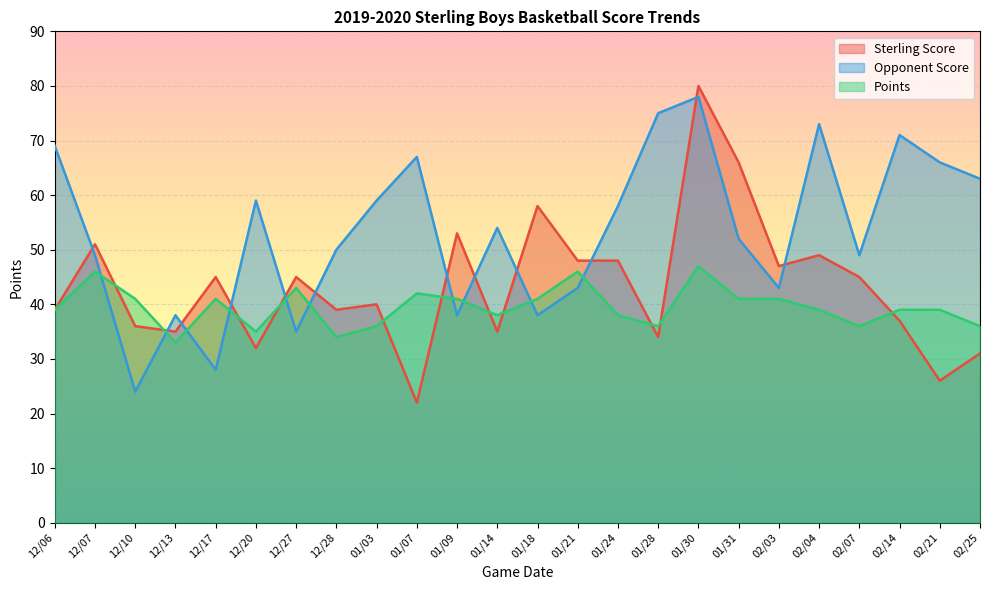

Which series has the largest range (max minus min)?

Sterling Score